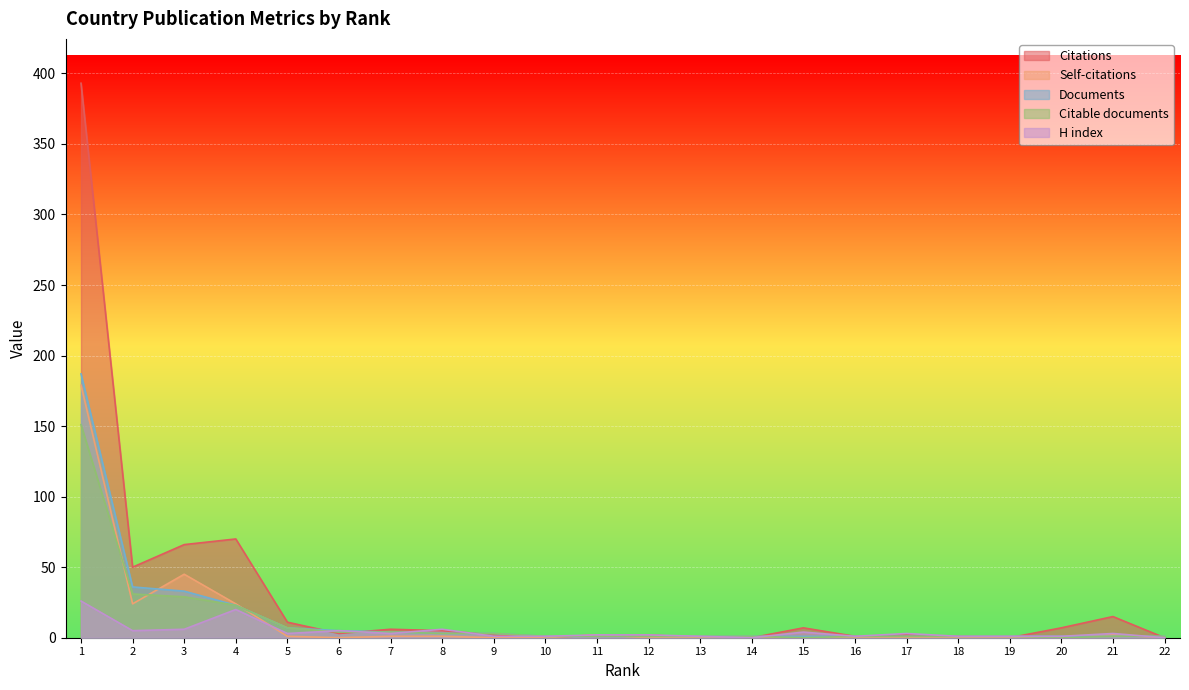

True or false: Citations and Self-citations intersect in this chart.

False